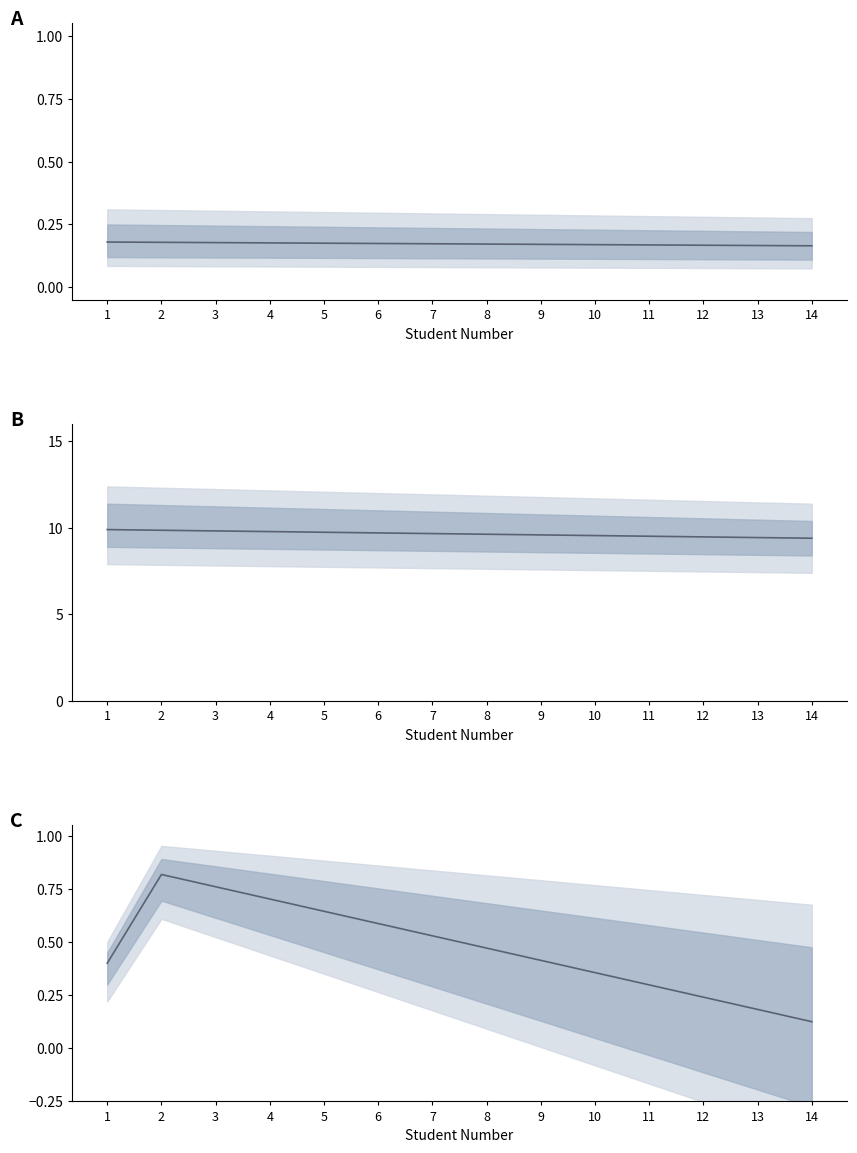

Which series has the largest total across all categories?

Boys Failed Count